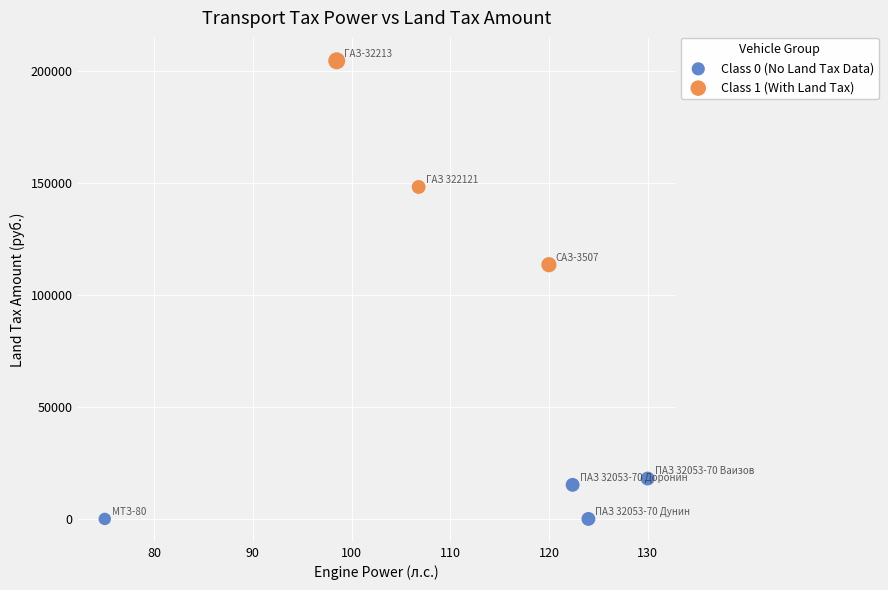

Which series contains the lowest Y value?

Class 0 (No Land Tax Data)